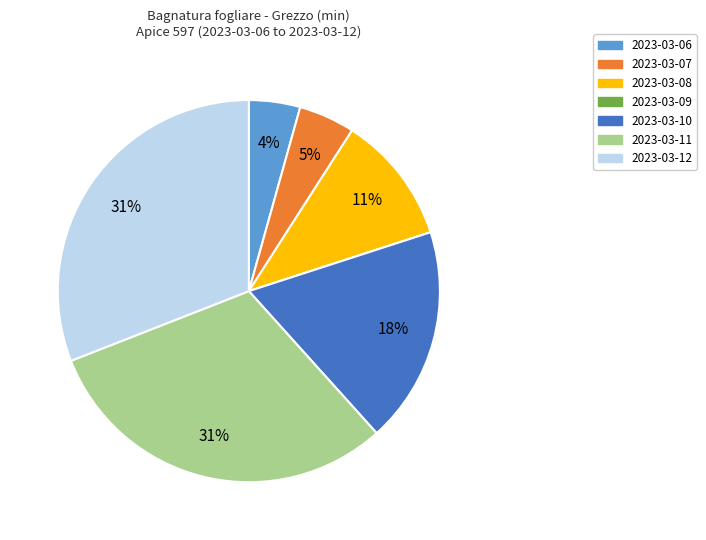

Which has a higher value, 2023-03-08 or 2023-03-06?

2023-03-08